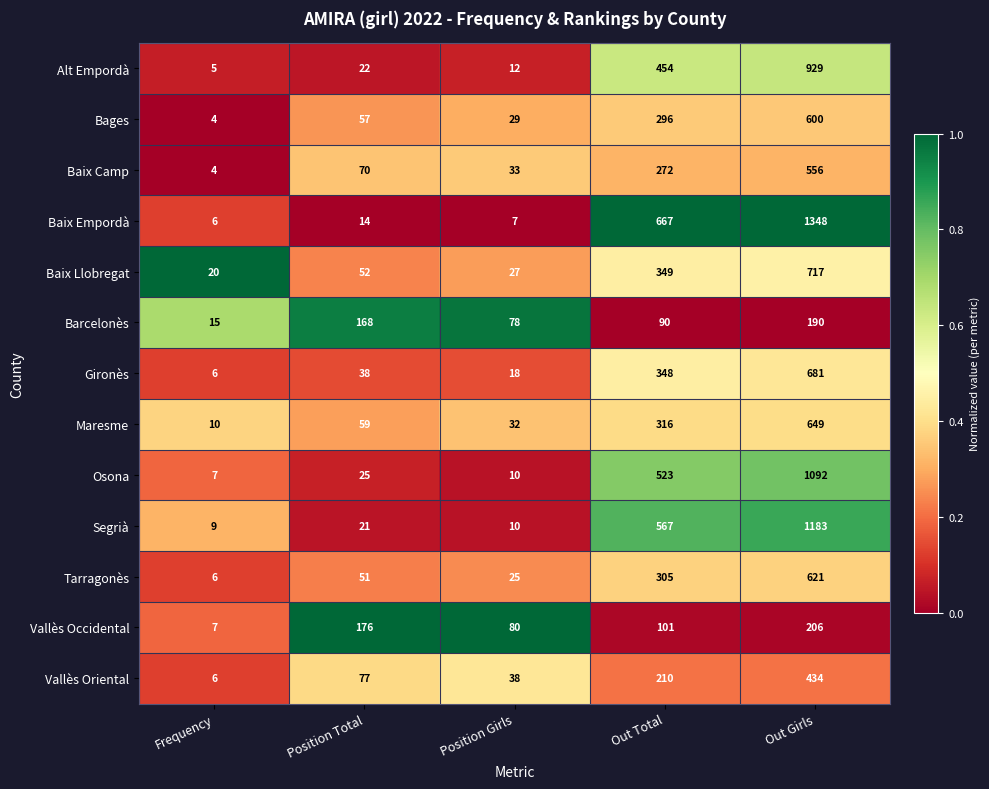

What is the difference between the highest and lowest values at Position Girls?

73